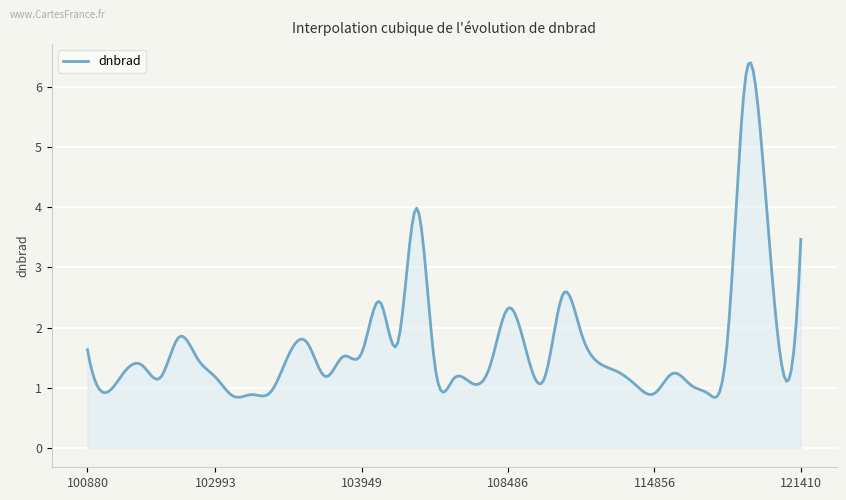

Reading left to right, list all the values displayed in this chart.

1.6	0.9	1.3	1.4	1.2	1.8	1.5	1.2	0.9	0.9	0.9	1.5	1.8	1.2	1.5	1.6	2.4	1.8	4.0	1.4	1.1	1.1	1.4	2.3	1.6	1.2	2.6	1.9	1.4	1.3	1.0	0.9	1.2	1.0	0.9	1.8	6.2	4.5	1.3	3.5